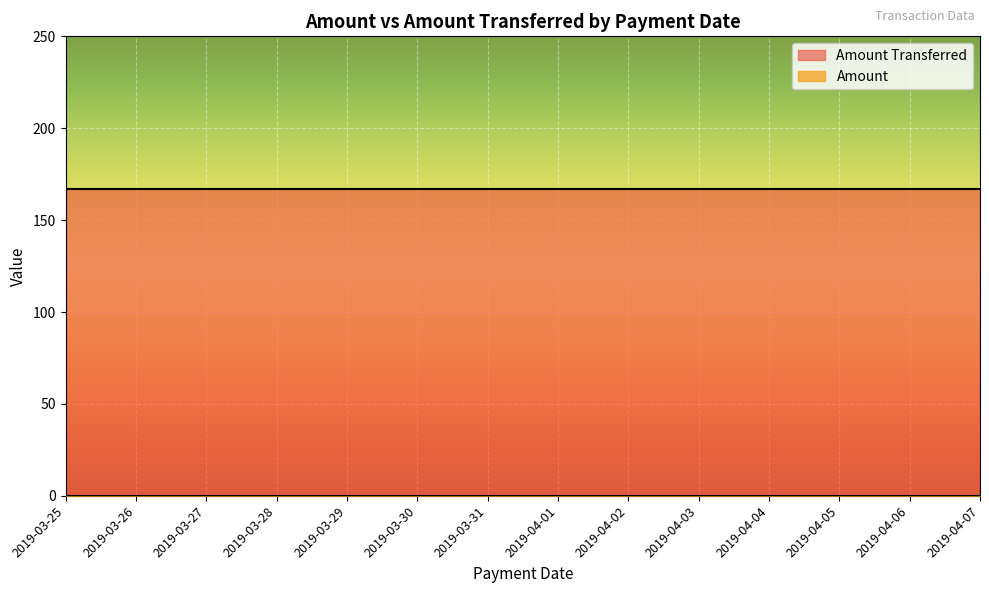

What is the sum of the Amount Transferred values at 2019-03-25 and 2019-04-05?

334.3